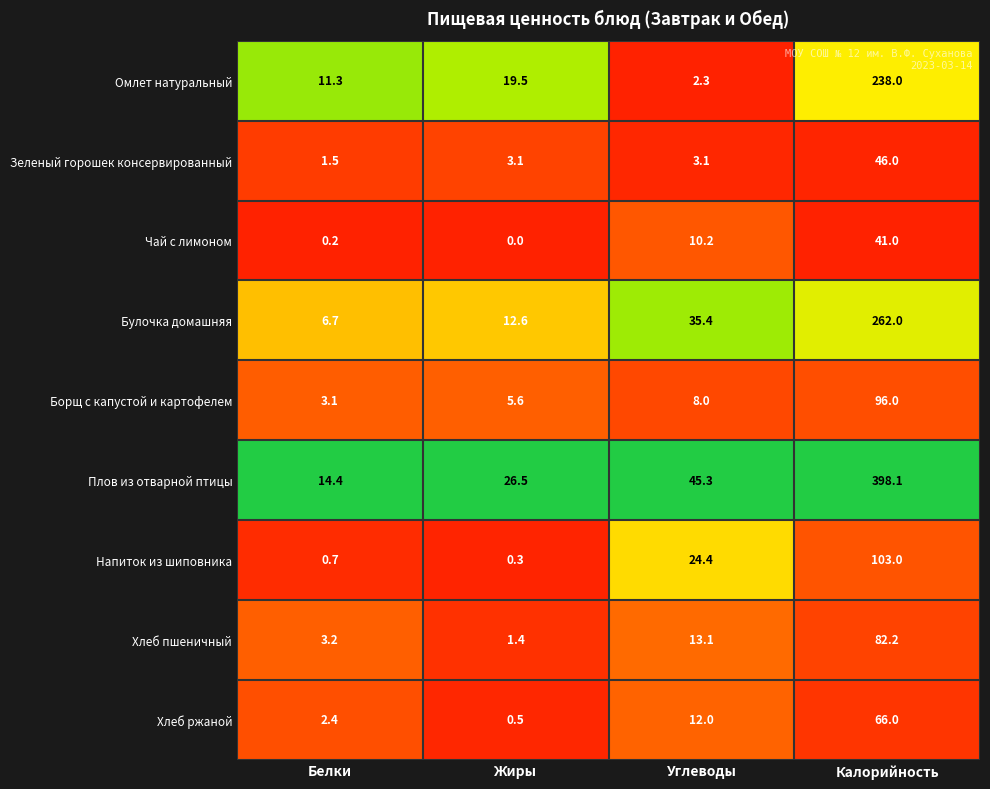

Count the number of data series in this chart.

9